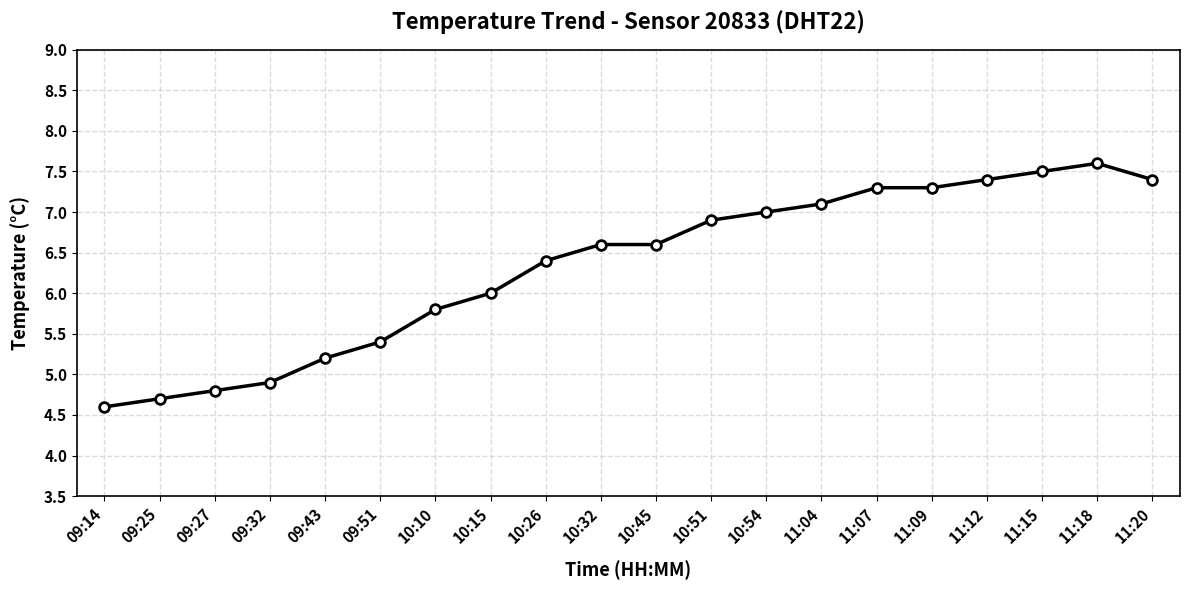

What is the value of the 12th point from the left?

6.9